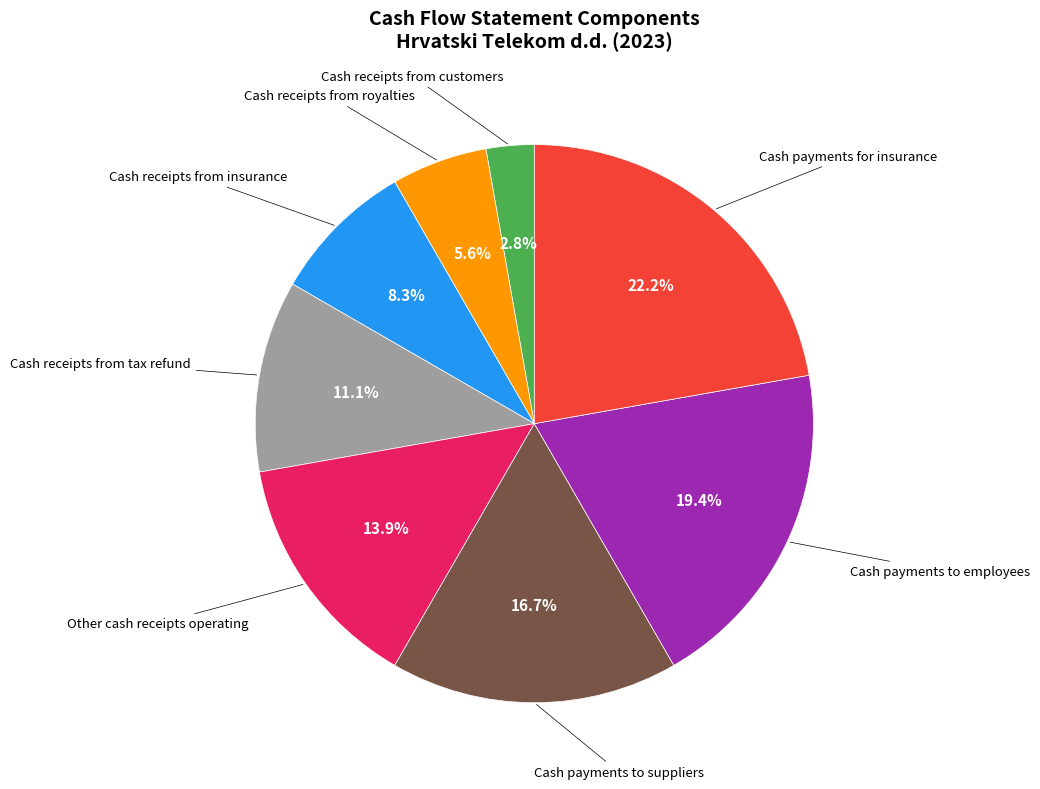

Is there a majority slice in this chart?

No